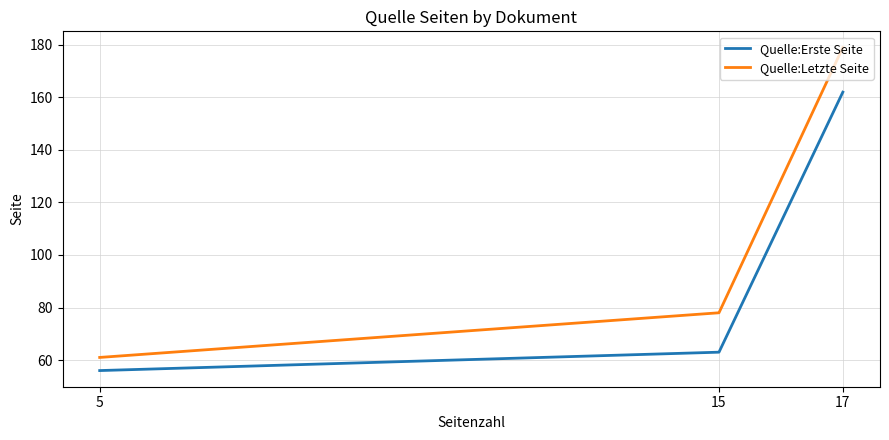

How many distinct data groups are displayed?

2